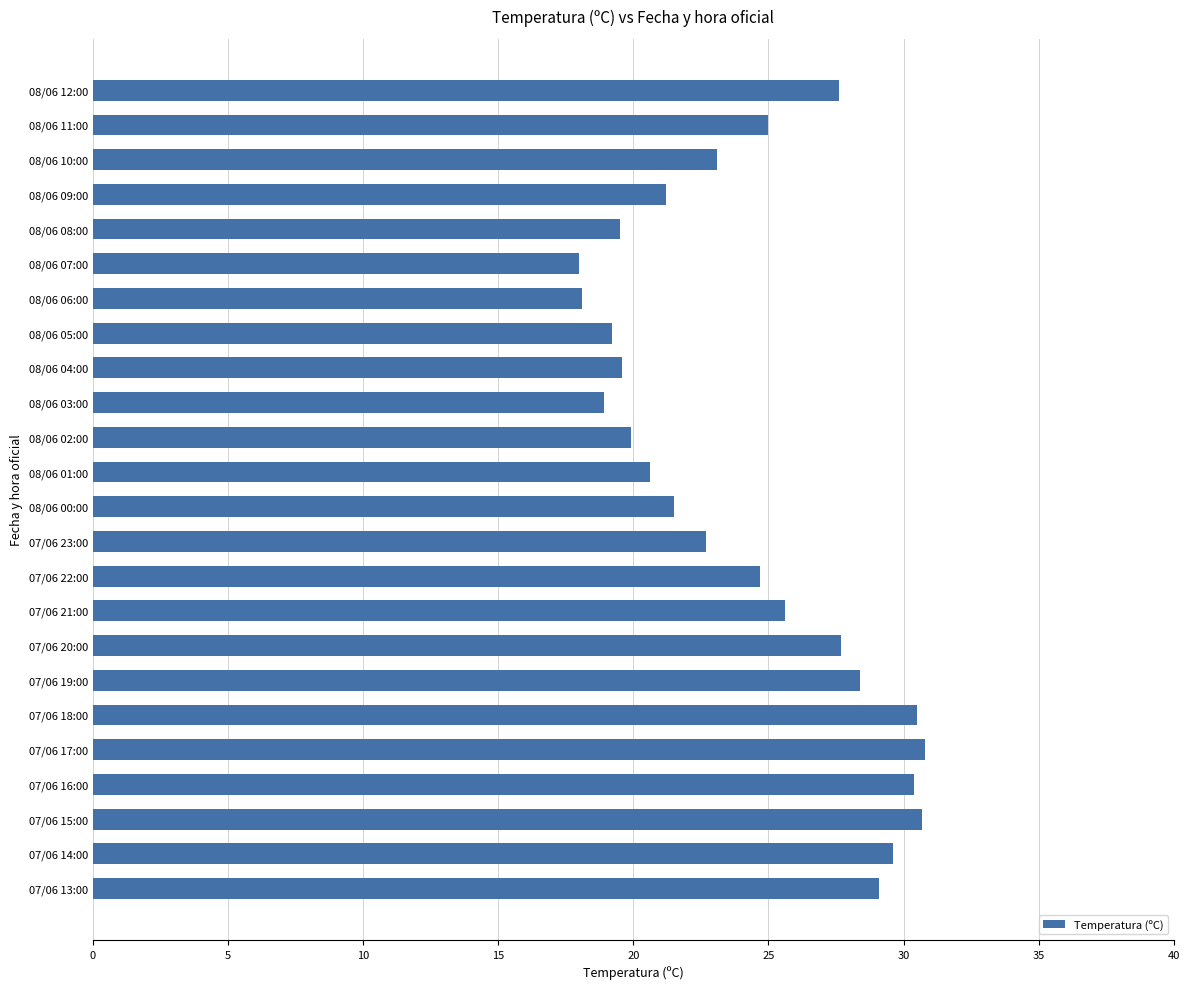

What position from the top is 08/06 03:00?

10